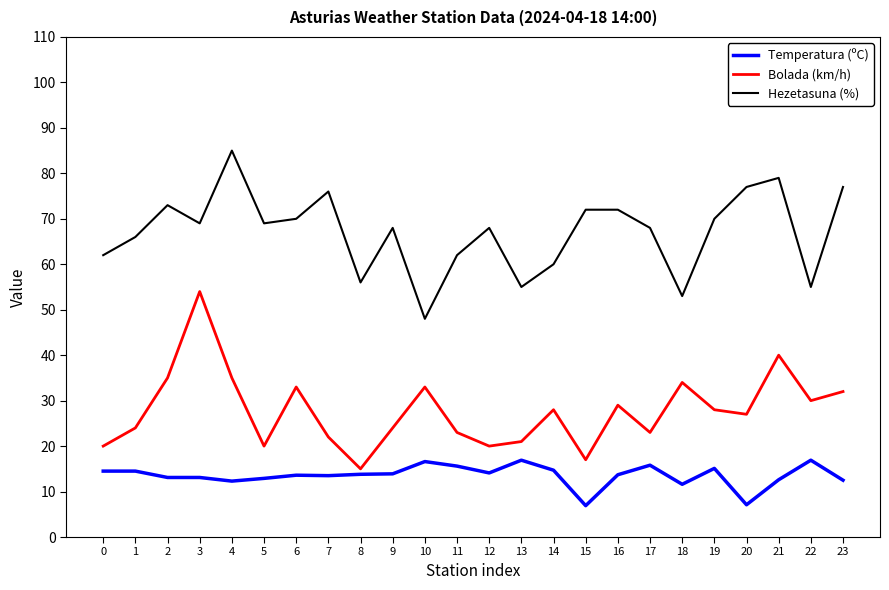

At 13, list the series in order from largest to smallest.

Hezetasuna (%), Bolada (km/h), Temperatura (ºC)